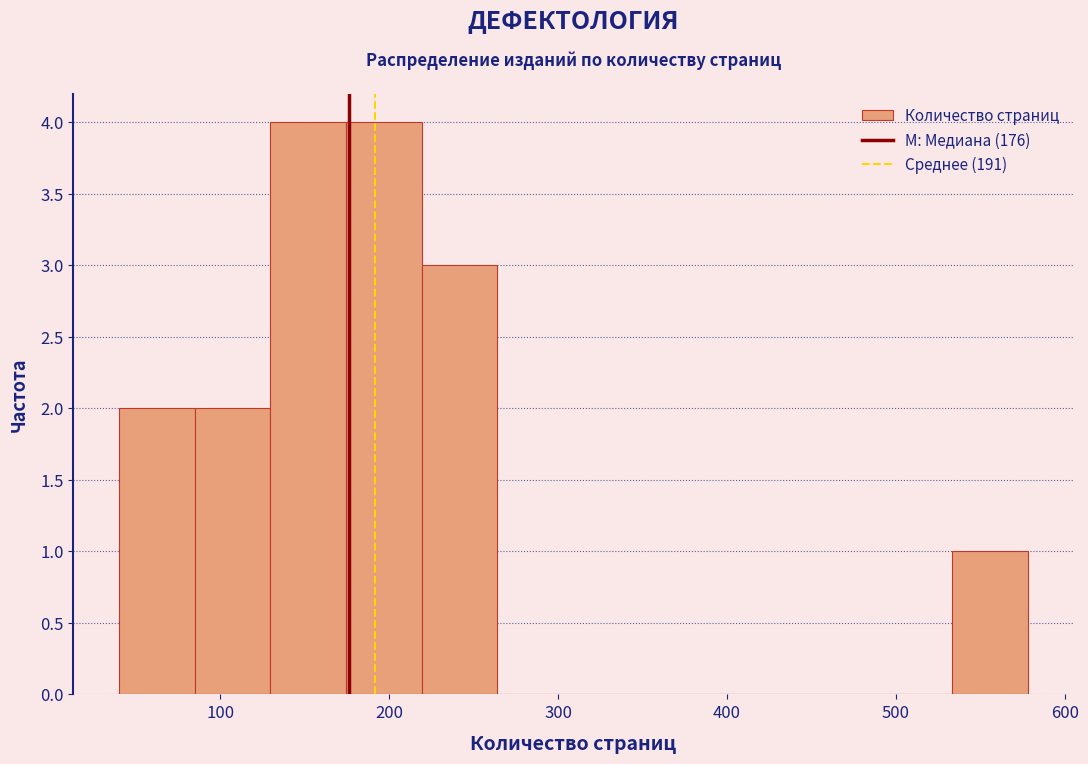

Reading left to right, list every bar in this chart as the range it spans on the x-axis followed by its height. Neither the bar edges nor the heights are printed on the chart, so give them approximately, as read against the axes.

40 to 80: 2
80 to 130: 2
130 to 170: 4
170 to 220: 4
220 to 260: 3
260 to 310: 0
310 to 350: 0
350 to 400: 0
400 to 440: 0
440 to 490: 0
490 to 530: 0
530 to 580: 1